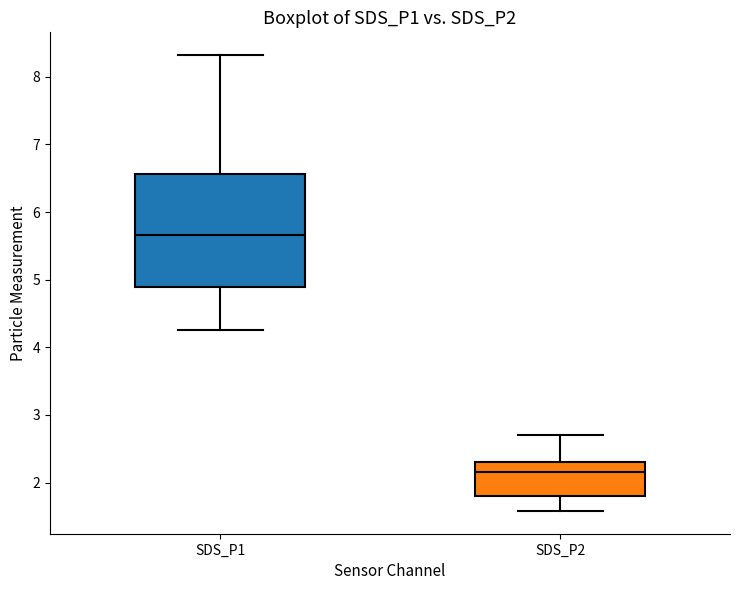

Reading left to right, read every box against the y-axis: the position of its median line, the range the box covers, and the ends of its whiskers. The values are not printed on the chart, so give them approximately, as read against the axis.

SDS_P1: median 5.7, box 4.9 to 6.6, whiskers 4.3 to 8.3
SDS_P2: median 2.2, box 1.8 to 2.3, whiskers 1.6 to 2.7